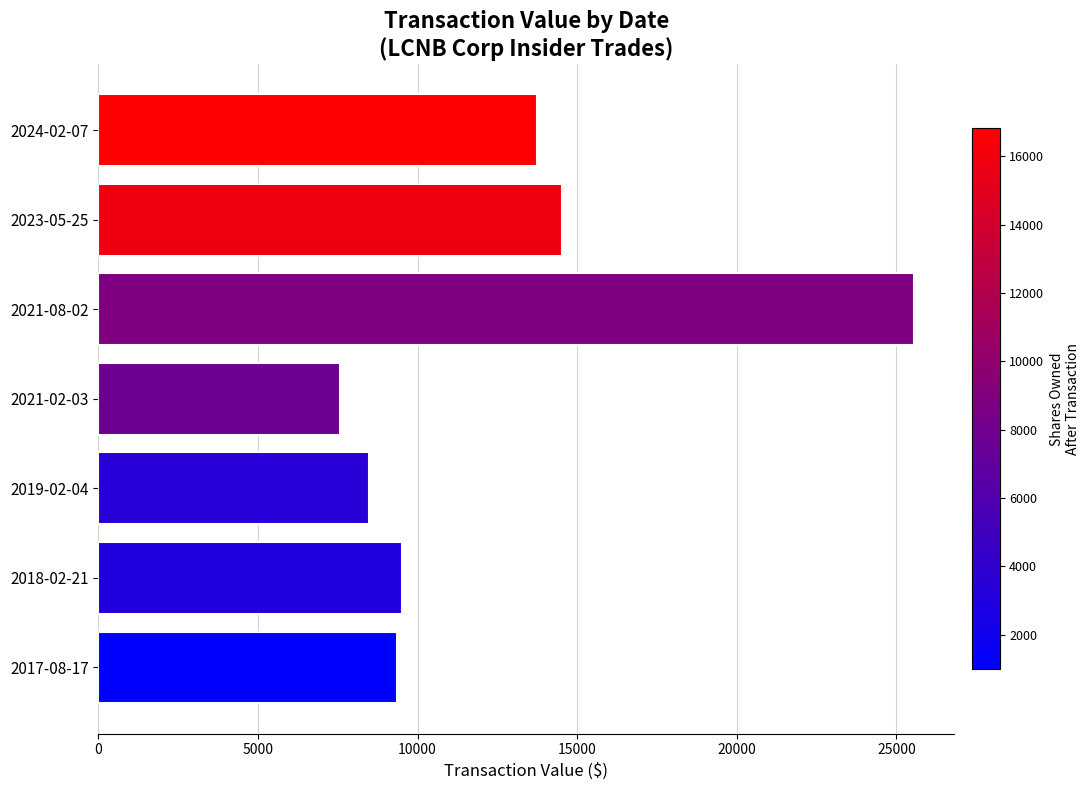

What is the average value?

12675